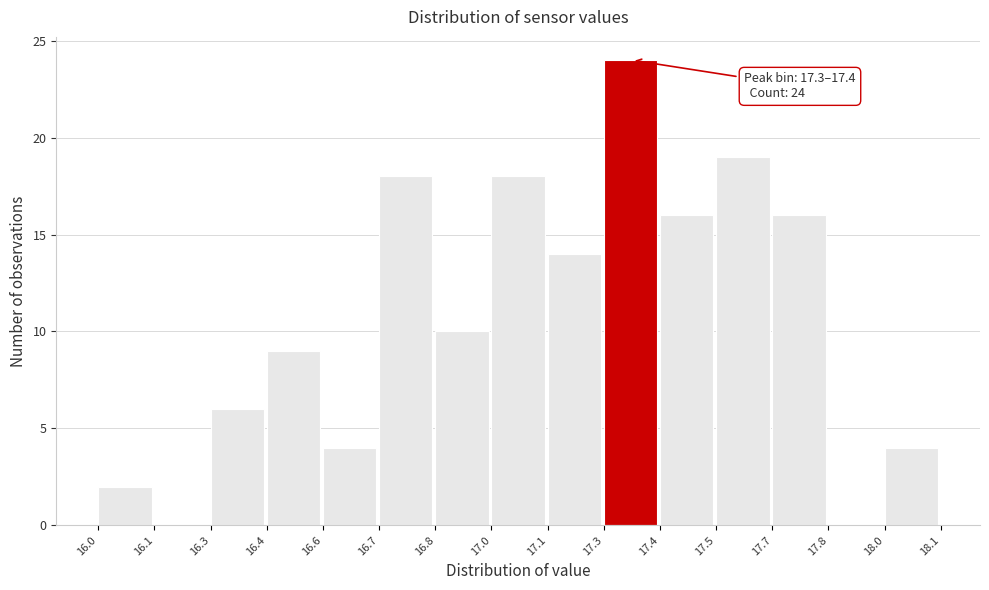

Reading left to right, extract all data points from this chart.

16.0=2	16.1=0	16.3=6	16.4=9	16.6=4	16.7=18	16.8=10	17.0=18	17.1=14	17.3=24	17.4=16	17.5=19	17.7=16	17.8=0	18.0=4